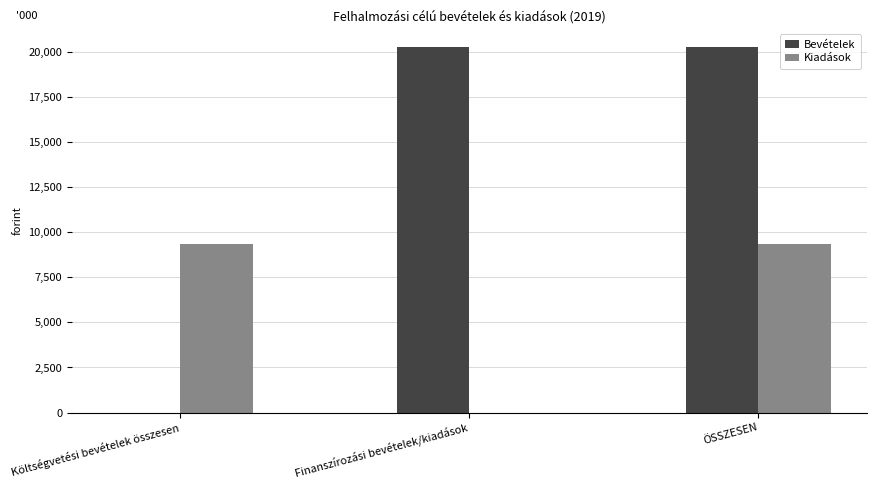

What are all the series names shown in the legend?

Bevételek, Kiadások